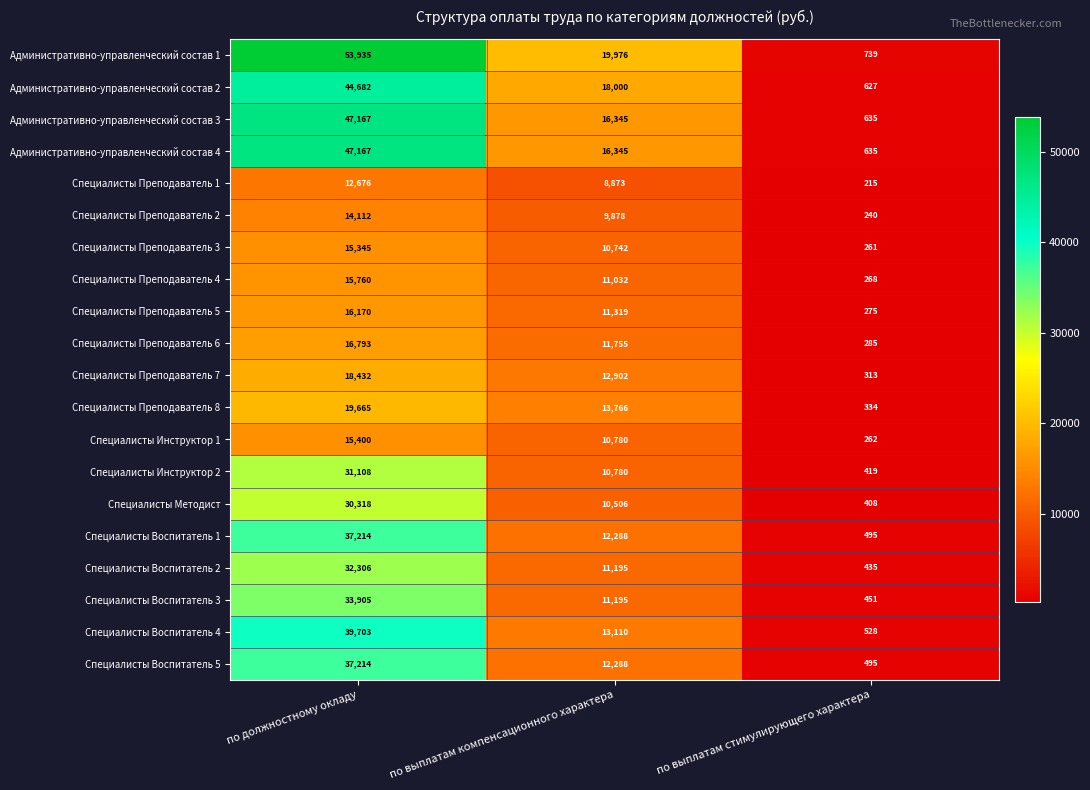

Which series changed the most between по должностному окладу and по выплатам компенсационного характера?

Административно-управленческий состав 1